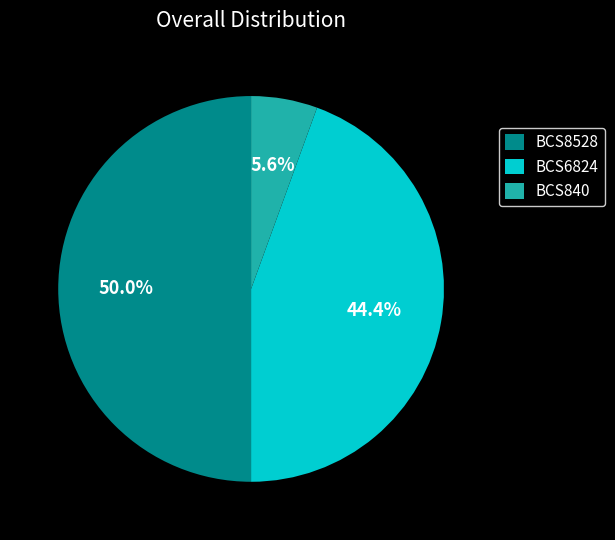

To the nearest percent, what portion does BCS6824 represent?

44%